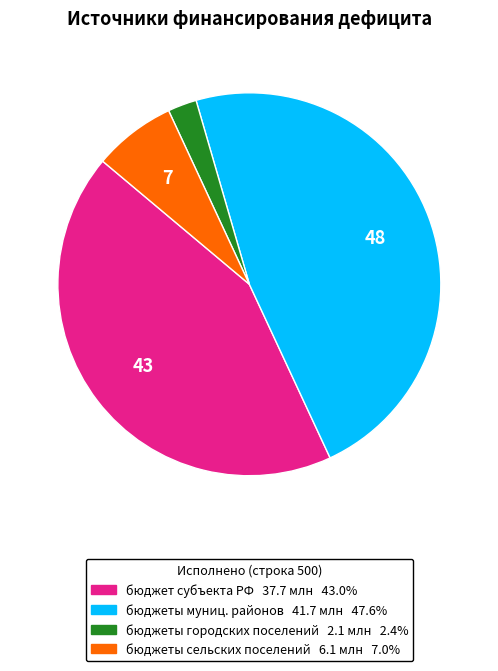

Is there any slice that represents more than half of the pie?

No